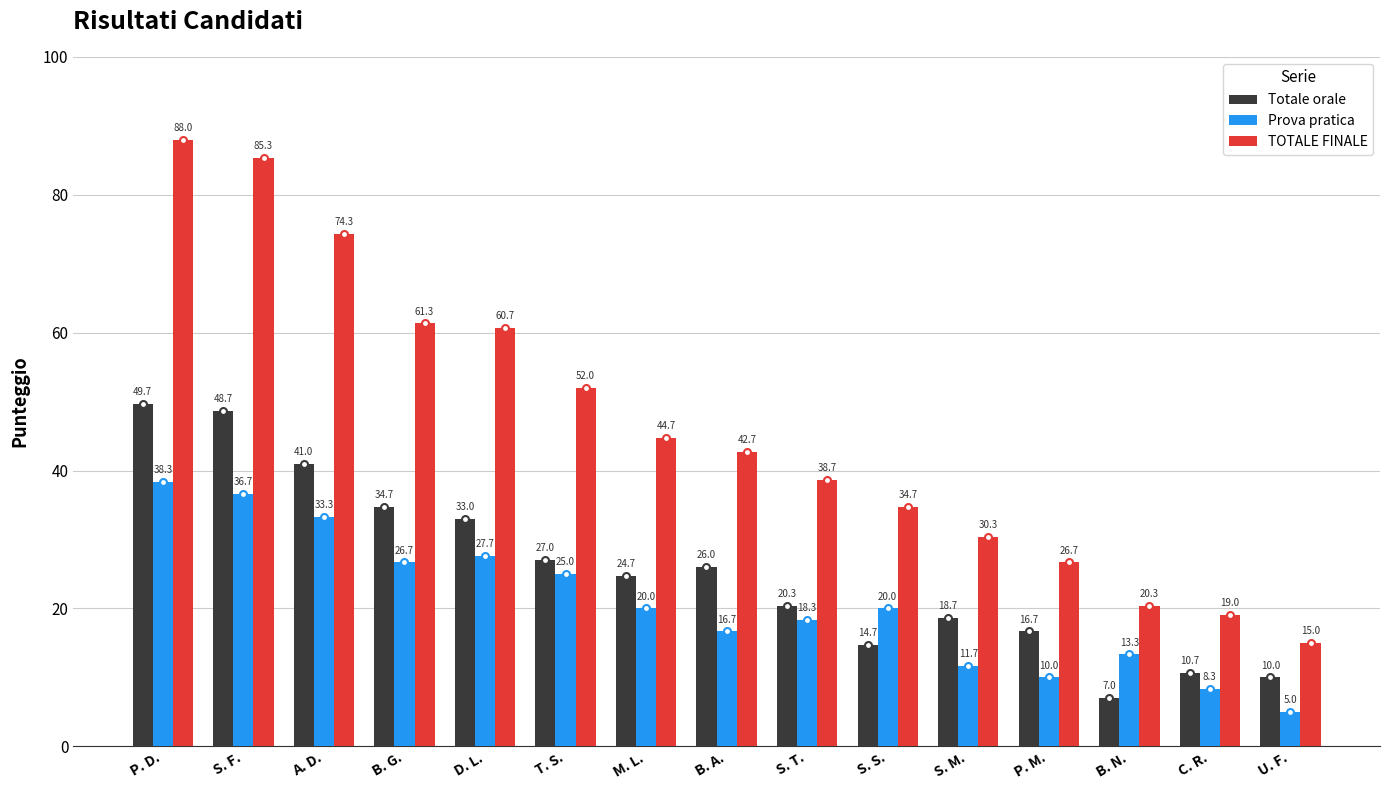

How many groups of bars are there?

15